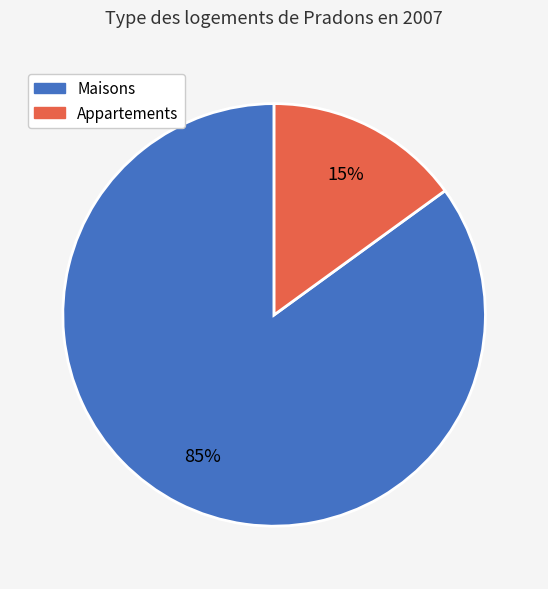

Does any single category account for the majority?

Yes